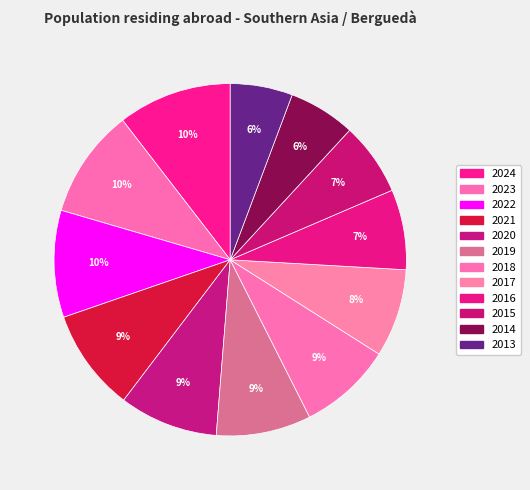

Does any single category account for the majority?

No